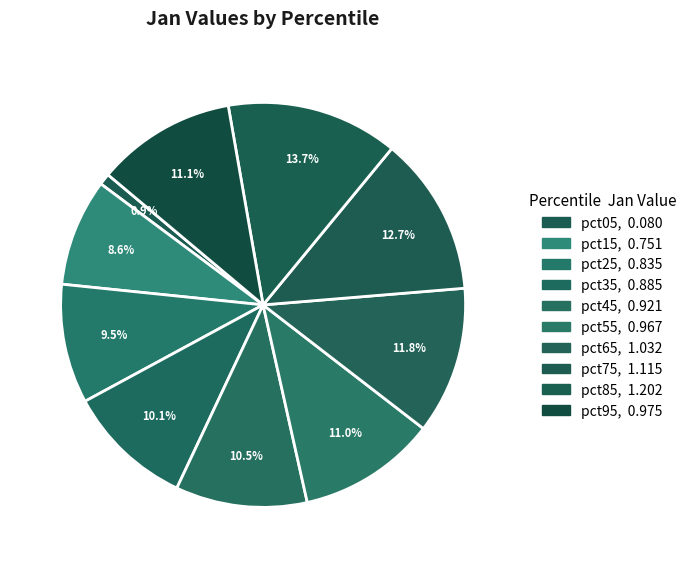

What is the smallest slice in the pie chart?

pct05